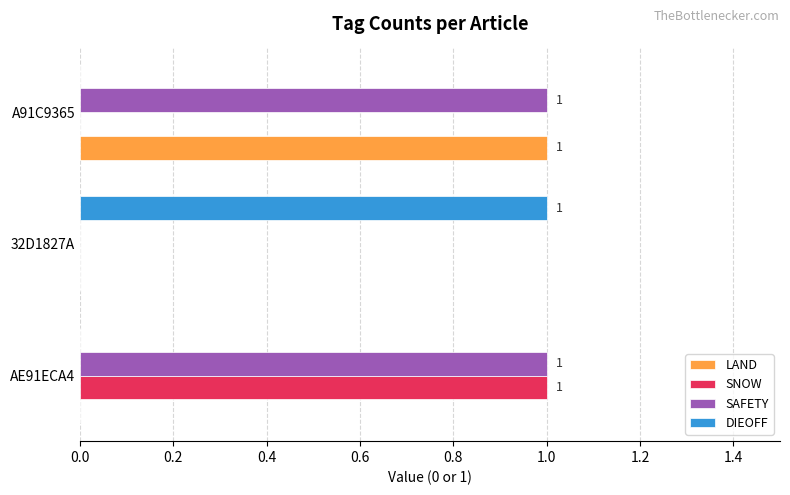

Which series has the largest total across all categories?

SAFETY